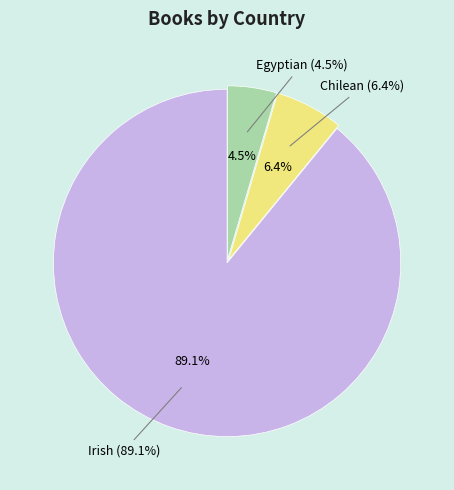

Which slice is the smallest?

Egyptian